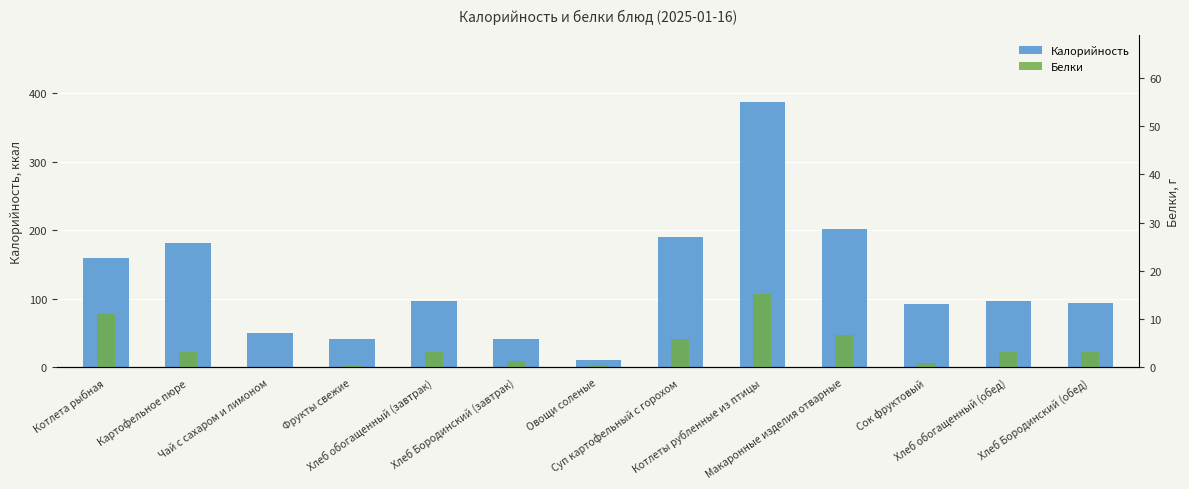

How many values in the Калорийность series are below 97?

6